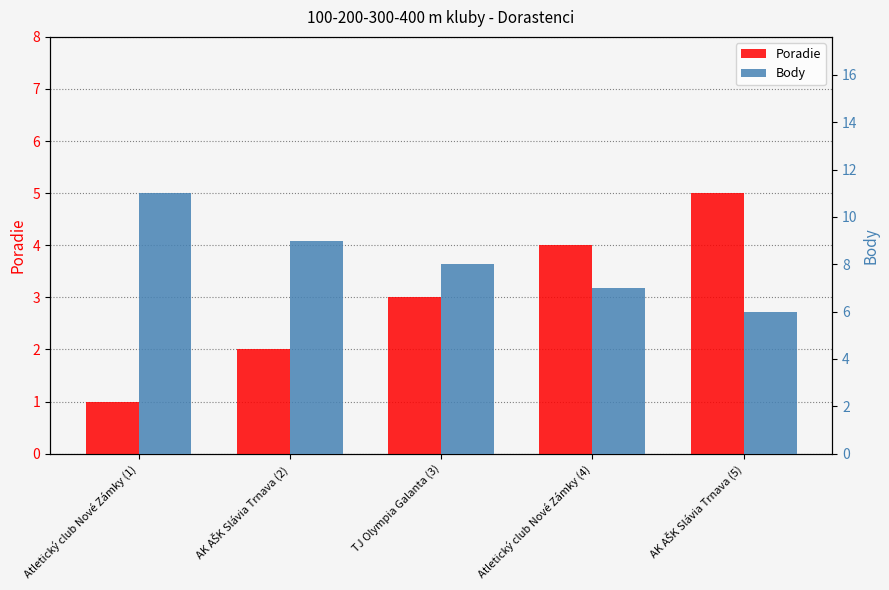

Is the value of Body at AK AŠK Slávia Trnava (5) greater than the value of Poradie at Atletický club Nové Zámky (4)?

Yes